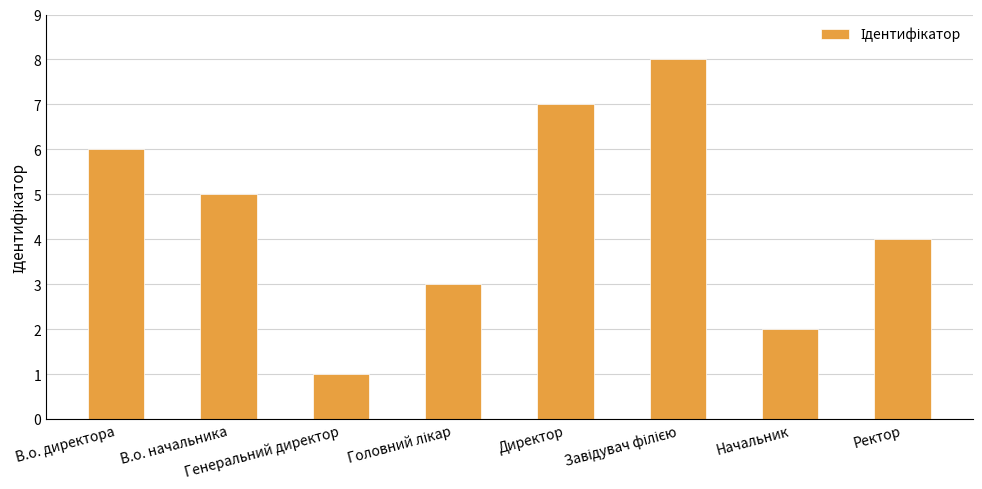

What is the sum of all values?

36